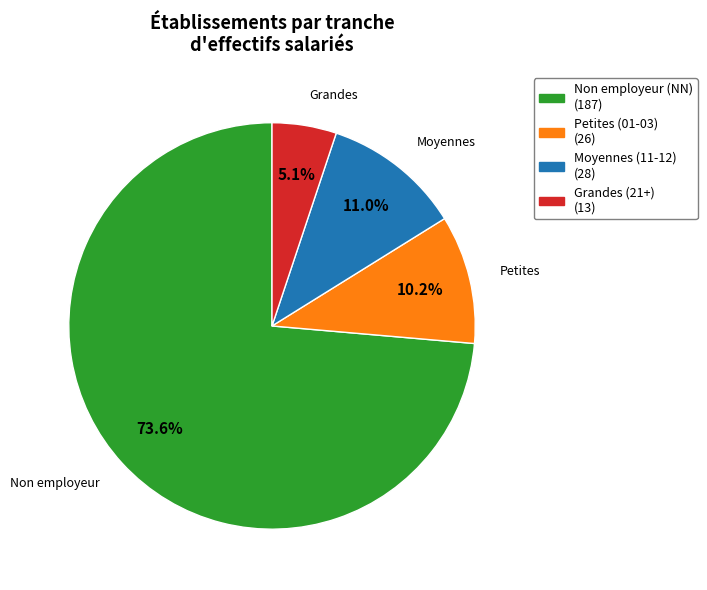

Is there any slice that represents more than half of the pie?

Yes